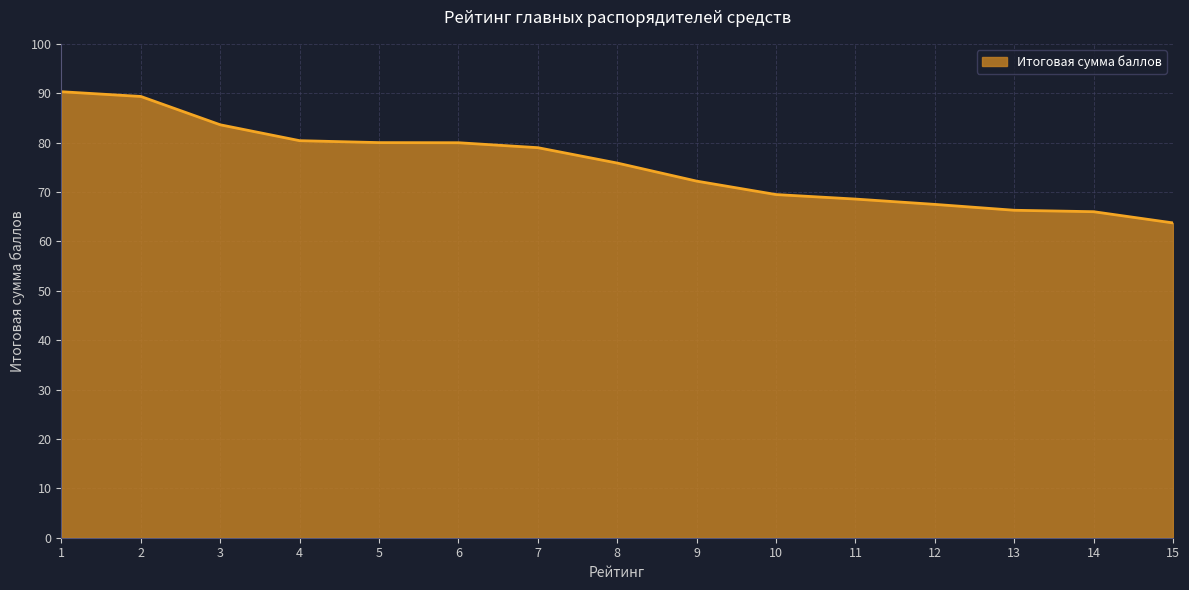

How many lines are shown in the chart?

1